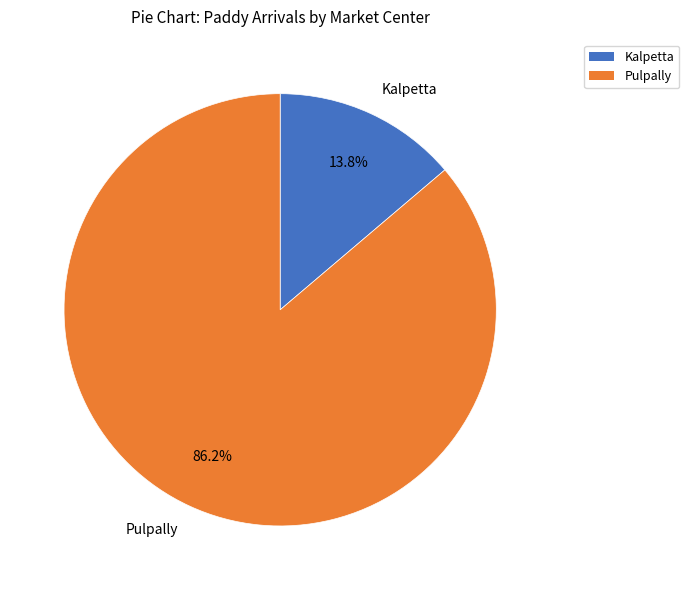

Which category has the smallest portion of the pie?

Kalpetta